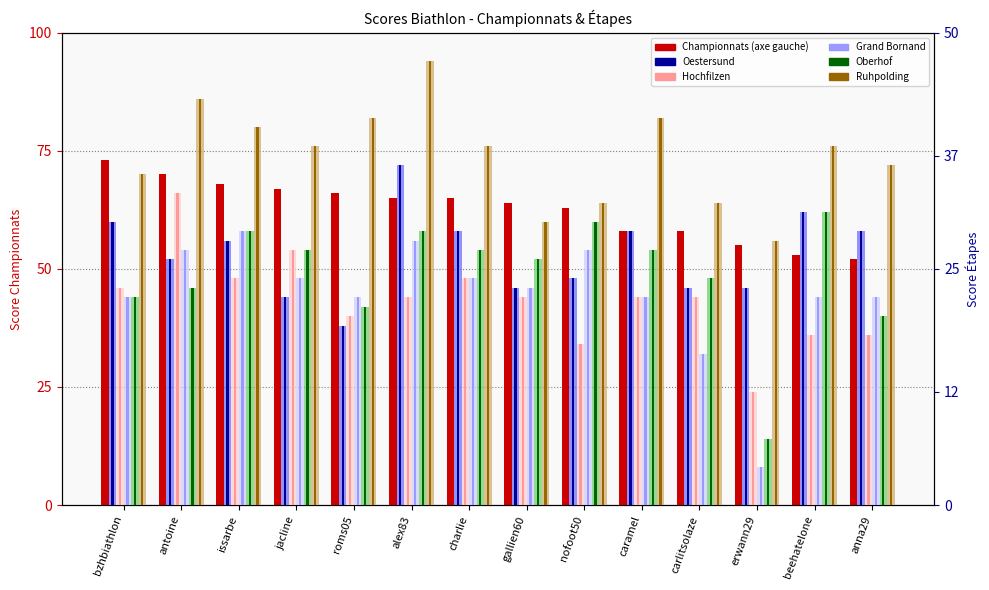

Is it true that Ruhpolding equals 38 at charlie?

True